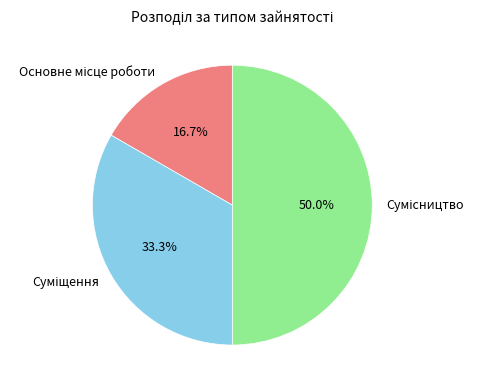

How many slices are in this pie chart?

3